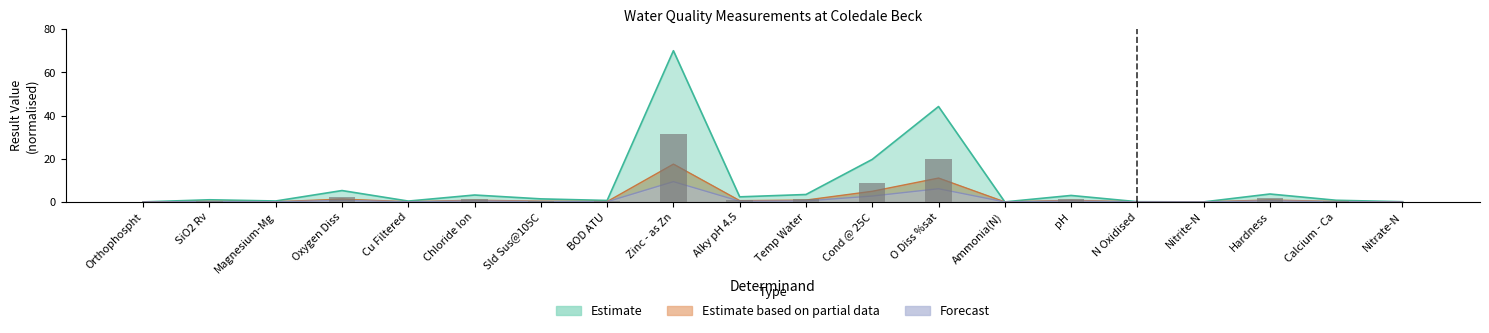

List the series in order of their peak value, highest first.

Estimate, Estimate based on partial data, Forecast